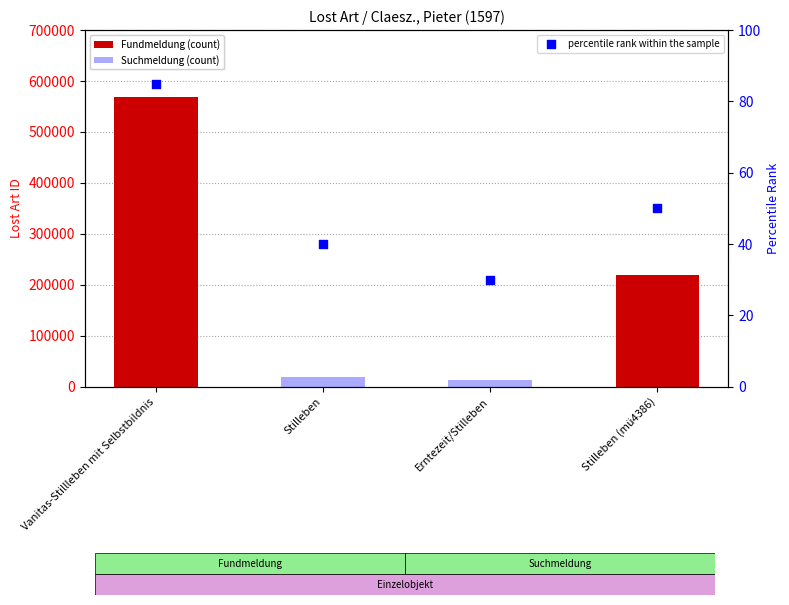

What is the change in value from Vanitas-Stillleben mit Selbstbildnis to Stilleben (mü4386)?

-35